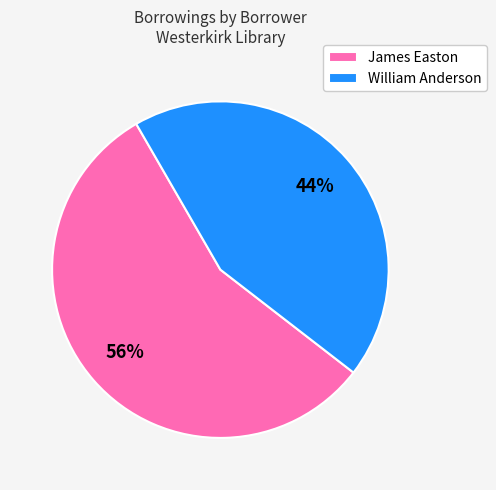

Do William Anderson and James Easton together represent more than half of the pie?

Yes